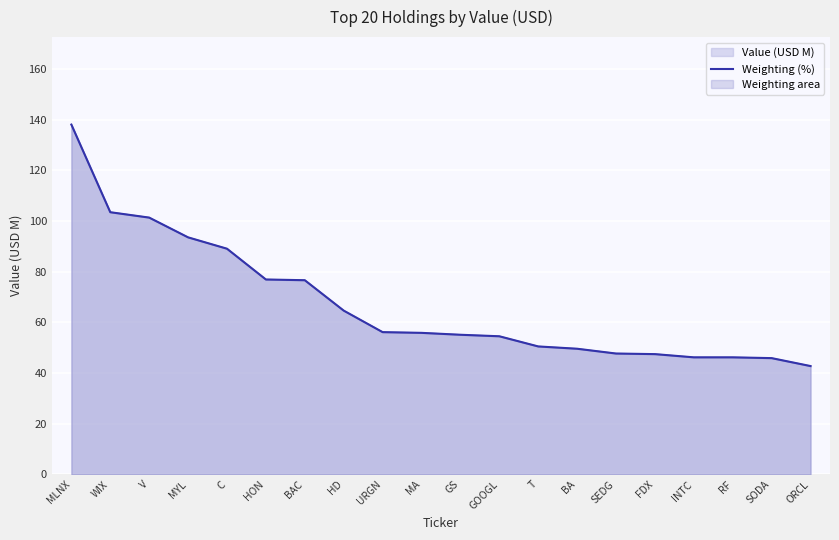

What is the value of the 11th point from the left?

55.1